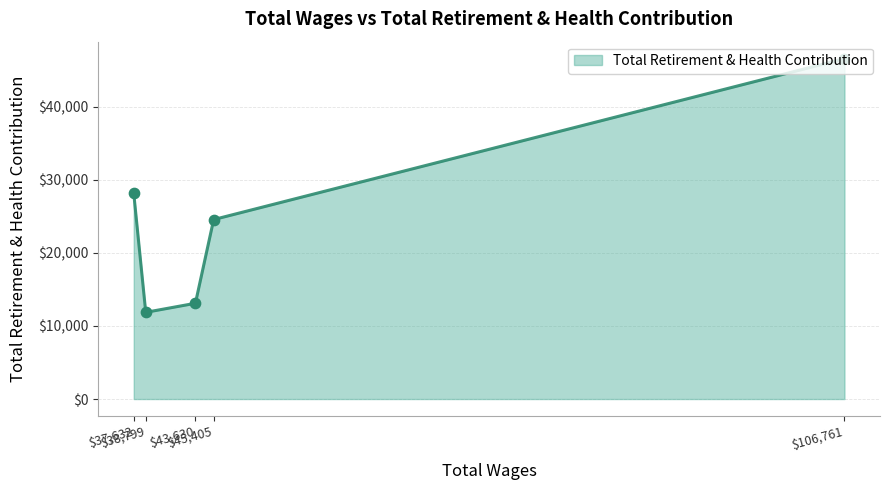

True or false: there are more than 0 points higher than both neighbors.

False